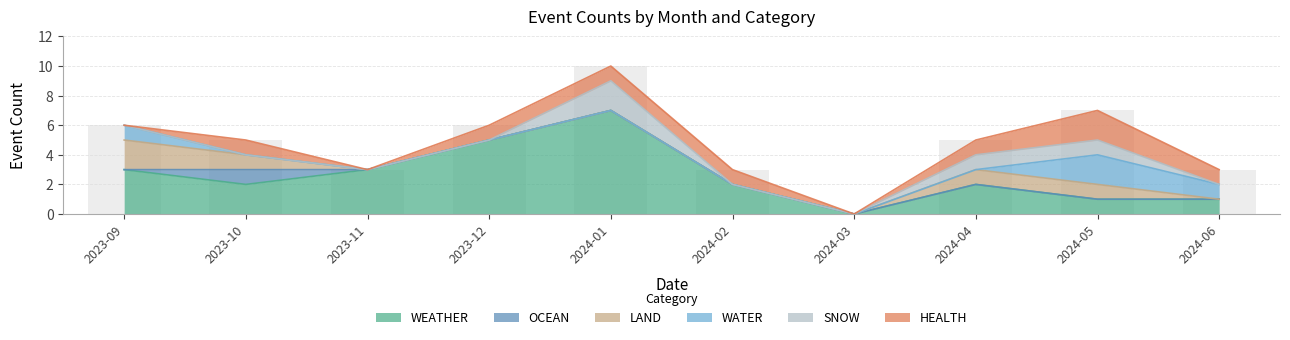

Where does the WEATHER series first go above 2?

2023-09